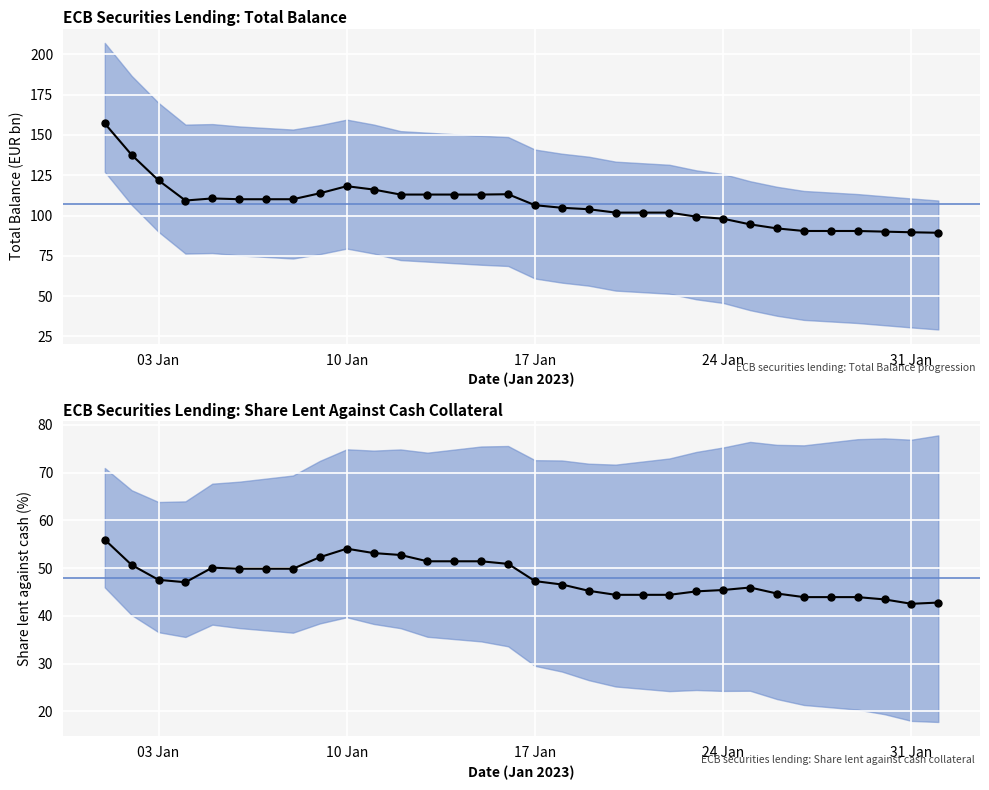

At which label does Total balance (EUR bn) first exceed 109?

2023-01-01